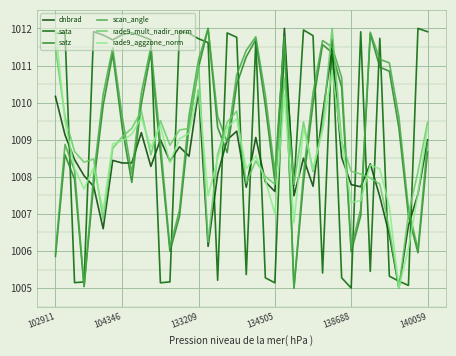

Does the chart display data point markers on the line(s)?

No